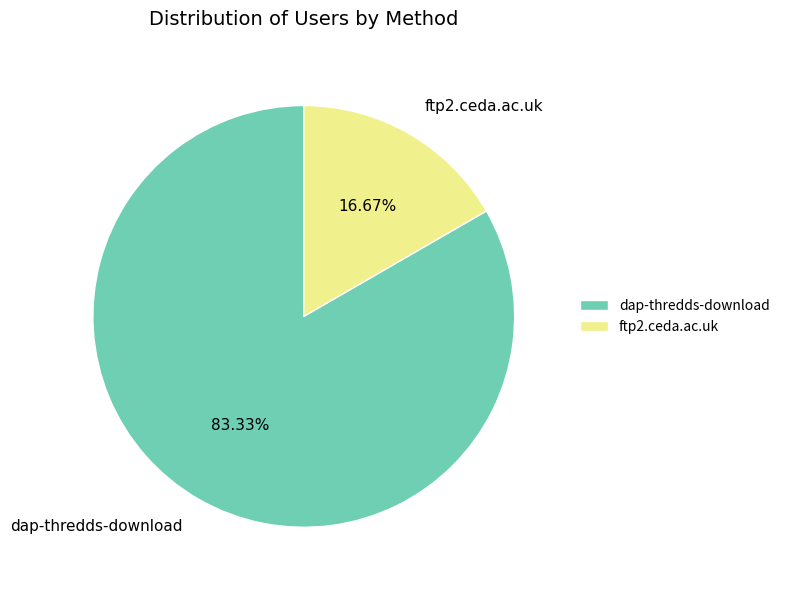

Does dap-thredds-download represent more than half of the total?

Yes